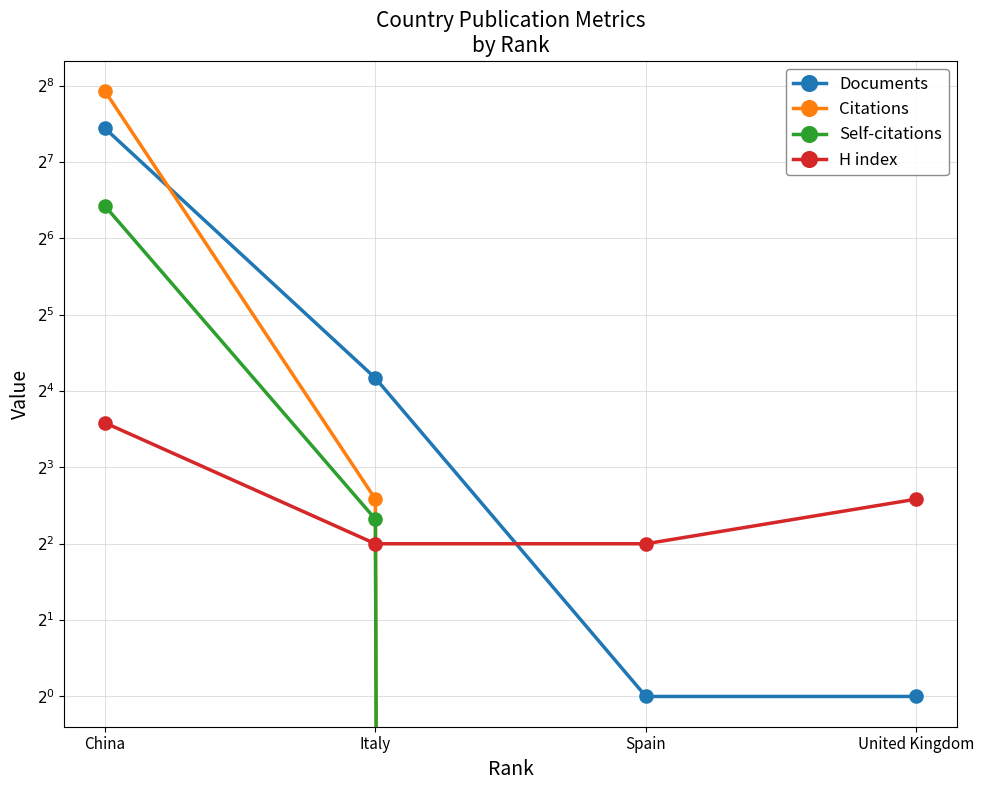

What is the label of the 2nd point from the right?

Spain